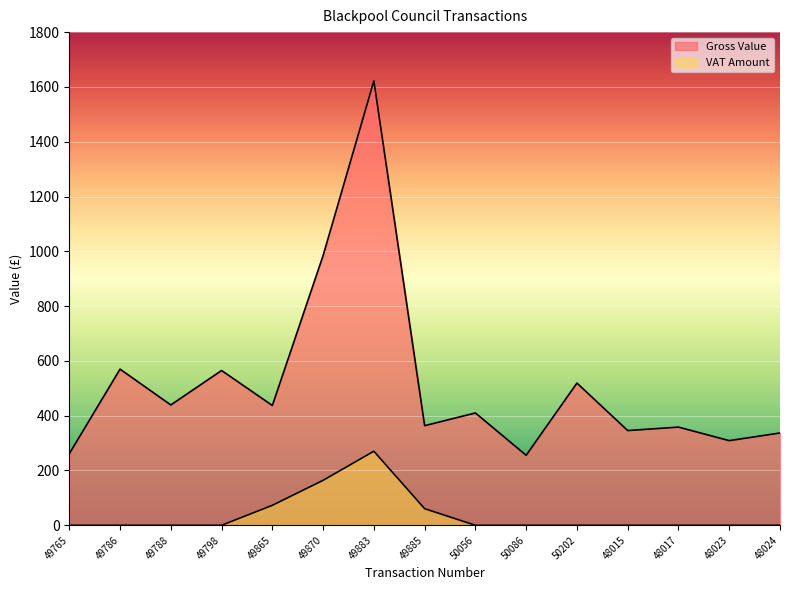

What is the sum of the VAT Amount values at 48015 and 49865?

72.9